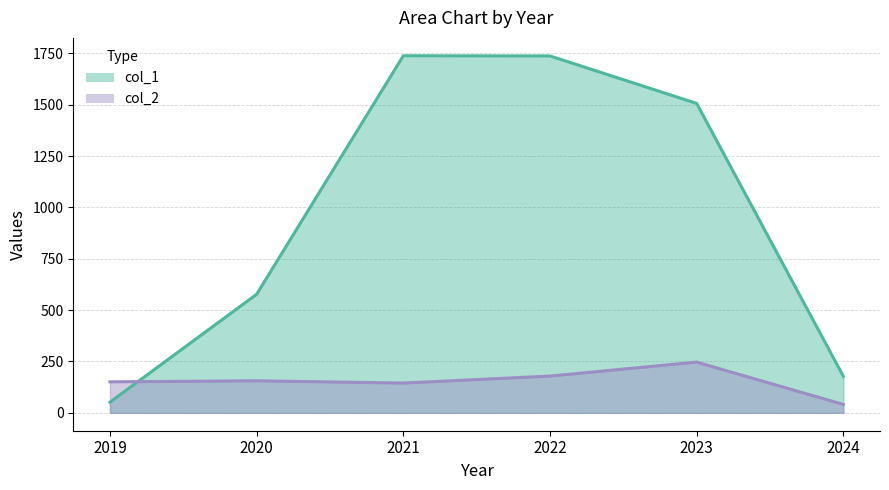

How many data points in col_2 are above 156?

2